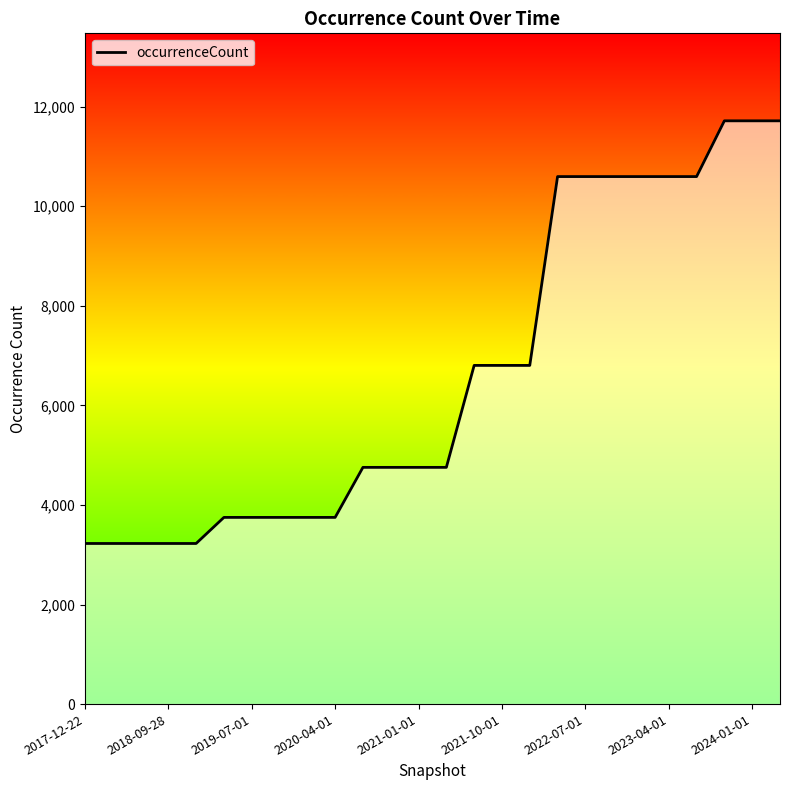

Approximately how many times larger is the value at 2021-01-01 compared to 2018-07-11?

1.5